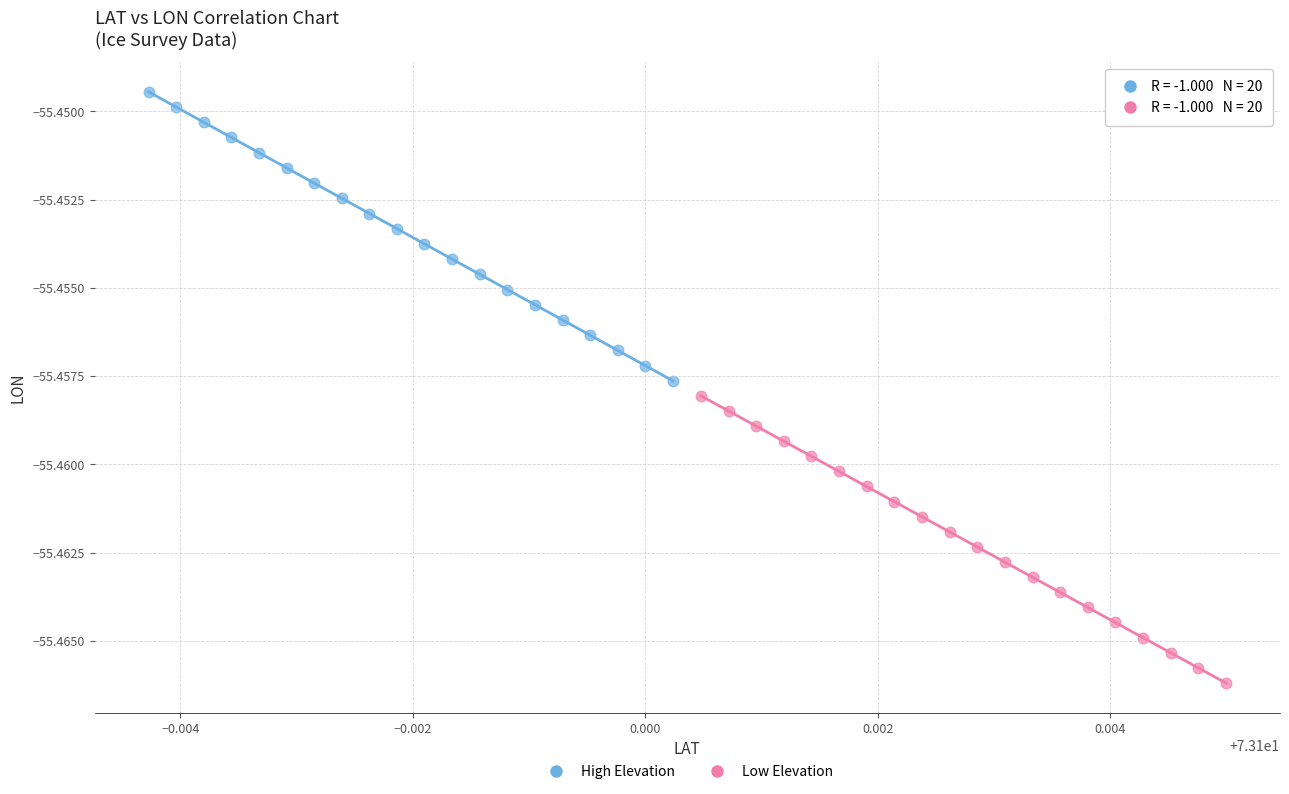

Which series reaches the minimum Y coordinate?

Low Elevation